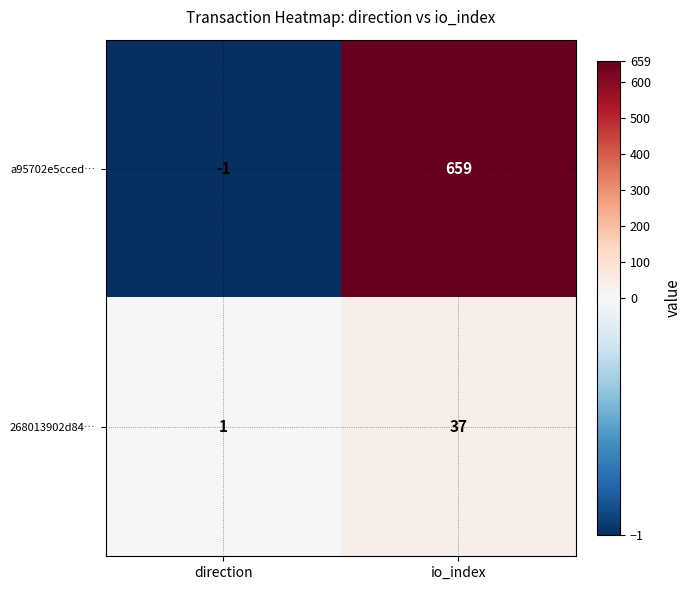

Reading left to right, transcribe all the data shown in this chart.

a95702e5cced…: direction=-1	io_index=659
268013902d84…: direction=1	io_index=37